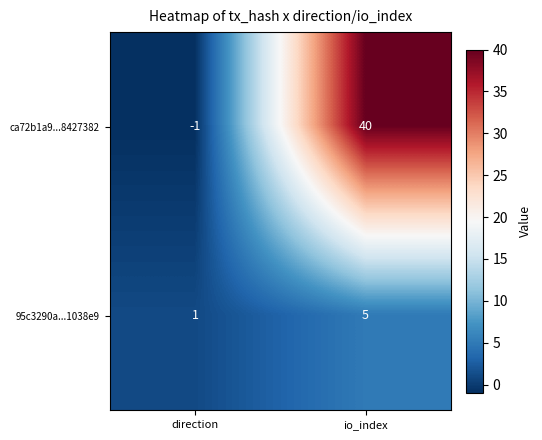

Reading left to right, transcribe all the data shown in this chart.

ca72b1a9...8427382: direction=-1	io_index=40
95c3290a...1038e9: direction=1	io_index=5